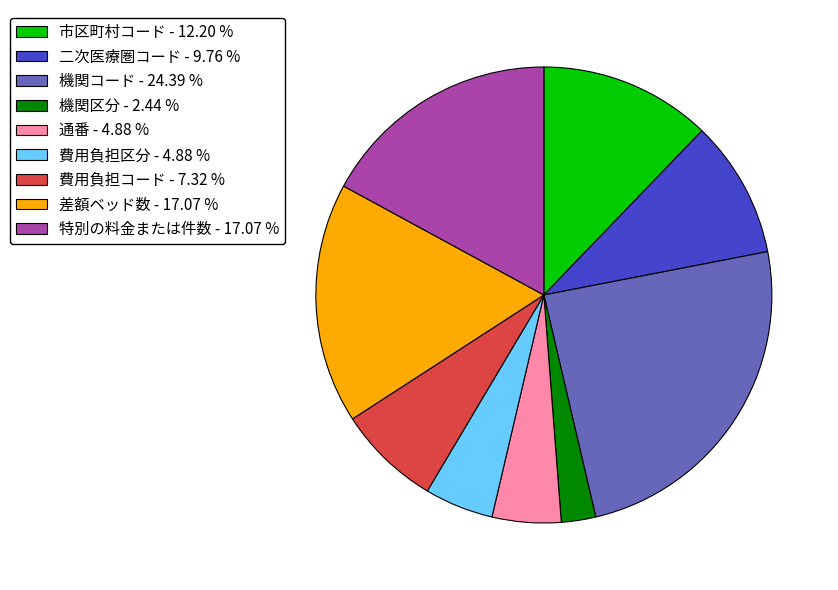

Is it true that 機関コード is 10% of the pie?

False